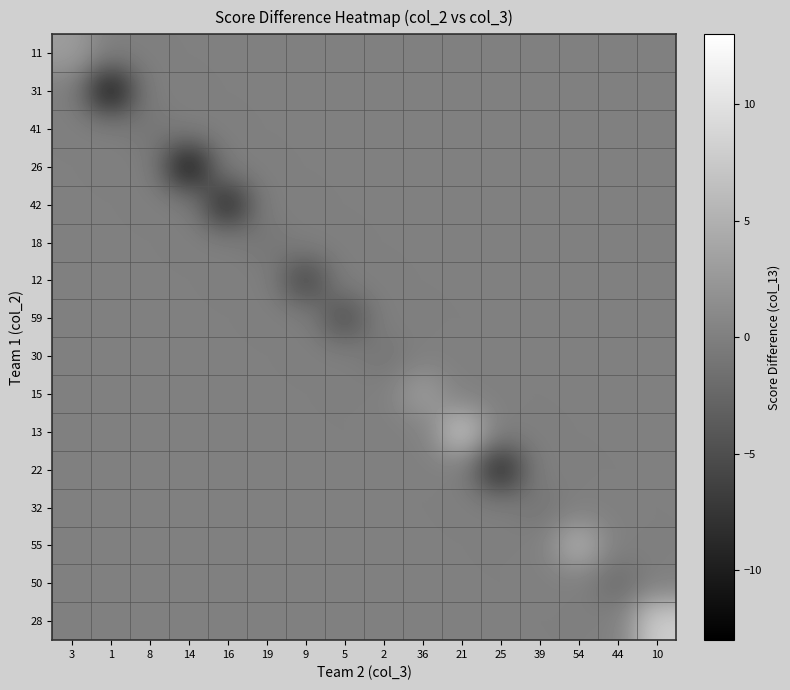

Reading left to right, what are all the values shown in this chart?

11: 3=3	1=0	8=0	14=0	16=0	19=0	9=0	5=0	2=0	36=0	21=0	25=0	39=0	54=0	44=0	10=0
31: 3=0	1=-11	8=0	14=0	16=0	19=0	9=0	5=0	2=0	36=0	21=0	25=0	39=0	54=0	44=0	10=0
41: 3=0	1=0	8=-1	14=0	16=0	19=0	9=0	5=0	2=0	36=0	21=0	25=0	39=0	54=0	44=0	10=0
26: 3=0	1=0	8=0	14=-11	16=0	19=0	9=0	5=0	2=0	36=0	21=0	25=0	39=0	54=0	44=0	10=0
42: 3=0	1=0	8=0	14=0	16=-9	19=0	9=0	5=0	2=0	36=0	21=0	25=0	39=0	54=0	44=0	10=0
18: 3=0	1=0	8=0	14=0	16=0	19=-1	9=0	5=0	2=0	36=0	21=0	25=0	39=0	54=0	44=0	10=0
12: 3=0	1=0	8=0	14=0	16=0	19=0	9=-6	5=0	2=0	36=0	21=0	25=0	39=0	54=0	44=0	10=0
59: 3=0	1=0	8=0	14=0	16=0	19=0	9=0	5=-5	2=0	36=0	21=0	25=0	39=0	54=0	44=0	10=0
30: 3=0	1=0	8=0	14=0	16=0	19=0	9=0	5=0	2=-1	36=0	21=0	25=0	39=0	54=0	44=0	10=0
15: 3=0	1=0	8=0	14=0	16=0	19=0	9=0	5=0	2=0	36=3	21=0	25=0	39=0	54=0	44=0	10=0
13: 3=0	1=0	8=0	14=0	16=0	19=0	9=0	5=0	2=0	36=0	21=7	25=0	39=0	54=0	44=0	10=0
22: 3=0	1=0	8=0	14=0	16=0	19=0	9=0	5=0	2=0	36=0	21=0	25=-9	39=0	54=0	44=0	10=0
32: 3=0	1=0	8=0	14=0	16=0	19=0	9=0	5=0	2=0	36=0	21=0	25=0	39=-1	54=0	44=0	10=0
55: 3=0	1=0	8=0	14=0	16=0	19=0	9=0	5=0	2=0	36=0	21=0	25=0	39=0	54=5	44=0	10=0
50: 3=0	1=0	8=0	14=0	16=0	19=0	9=0	5=0	2=0	36=0	21=0	25=0	39=0	54=0	44=-2	10=0
28: 3=0	1=0	8=0	14=0	16=0	19=0	9=0	5=0	2=0	36=0	21=0	25=0	39=0	54=0	44=0	10=8